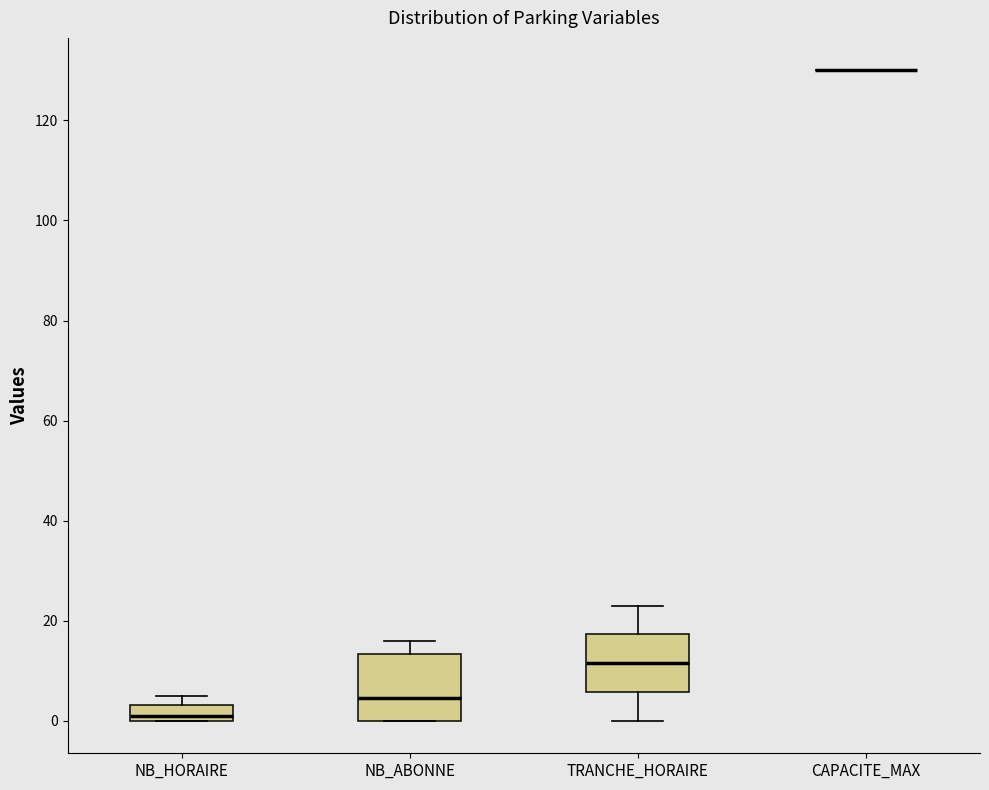

Reading left to right, read every box against the y-axis: the position of its median line, the range the box covers, and the ends of its whiskers. The values are not printed on the chart, so give them approximately, as read against the axis.

NB_HORAIRE: median 2, box 0 to 4, whiskers 0 to 6
NB_ABONNE: median 4, box 0 to 14, whiskers 0 to 16
TRANCHE_HORAIRE: median 12, box 6 to 18, whiskers 0 to 24
CAPACITE_MAX: box collapsed to a line at 130, whiskers 130 to 130